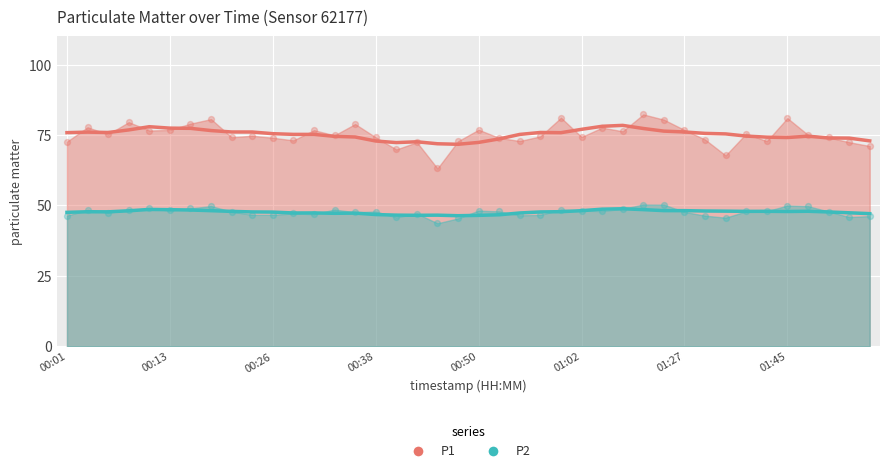

Which series reaches the minimum Y coordinate?

P2